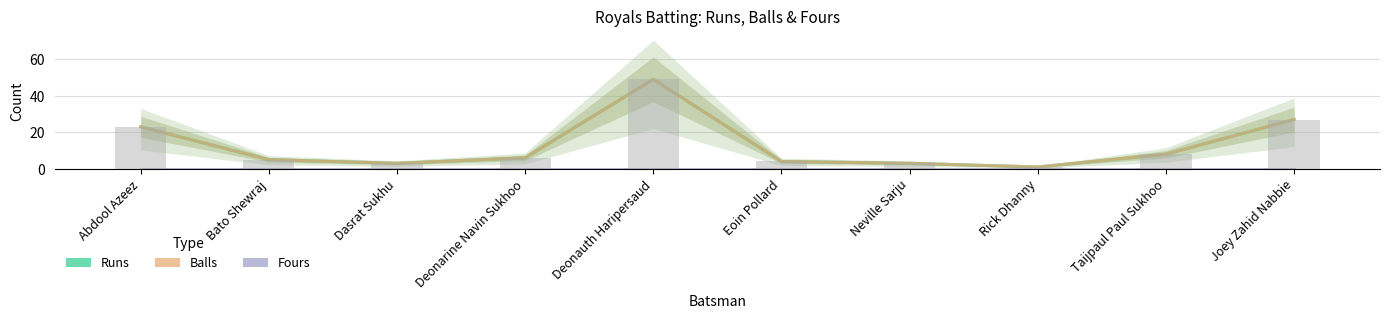

How many groups of bars are there?

10